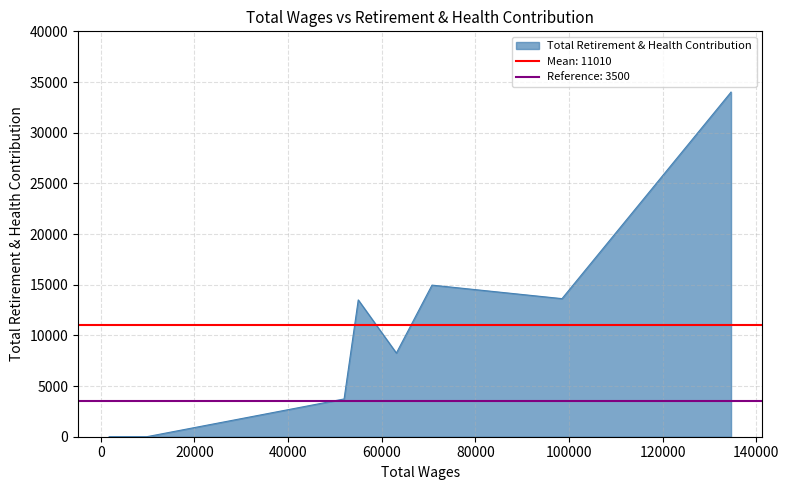

The value at 54985 is 18899. True or false?

False